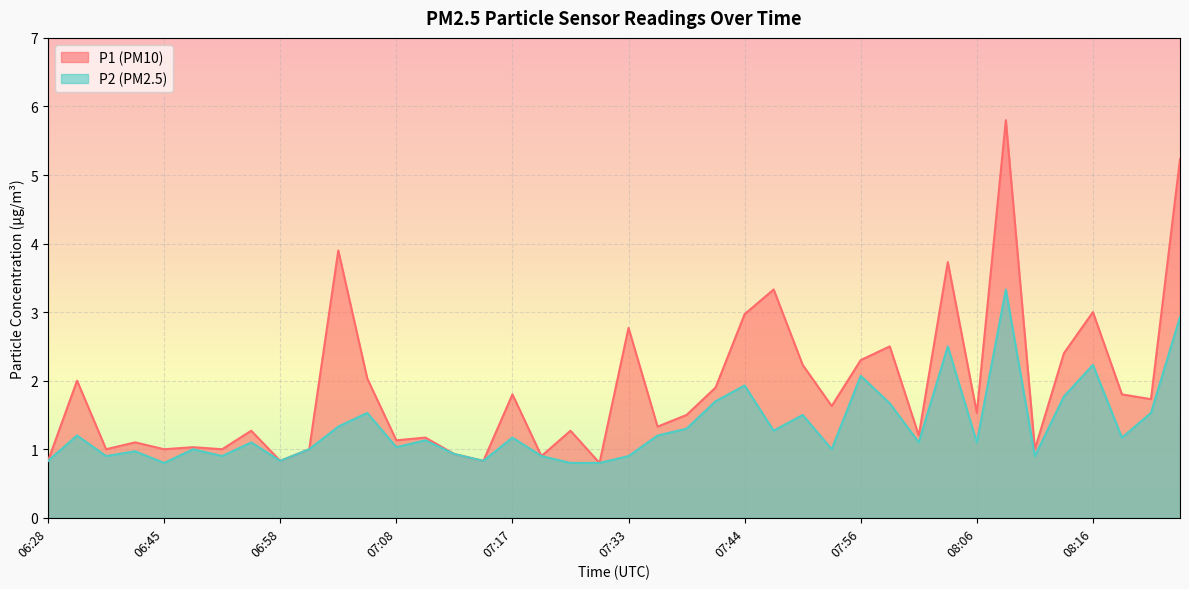

What is the difference between the second highest and second lowest values in the P1 series?

4.4